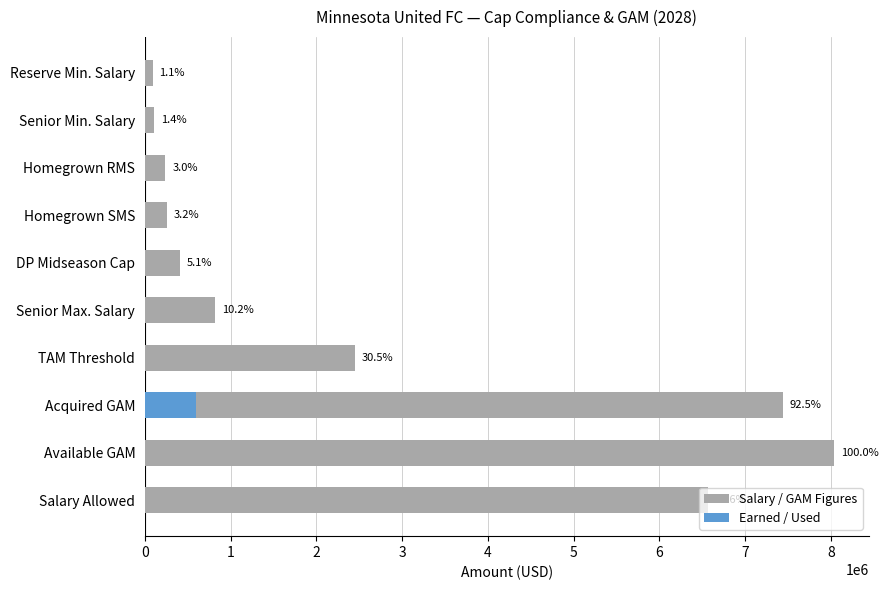

Reading left to right, transcribe all the data shown in this chart.

Salary / GAM Figures: 6565000.0	8041250.0	7441250.0	2450725.0	821555.0	410777.5	259920.0	238760.0	109920.0	88760.0
Earned / Used: 0.0	0.0	600000.0	0.0	0.0	0.0	0.0	0.0	0.0	0.0